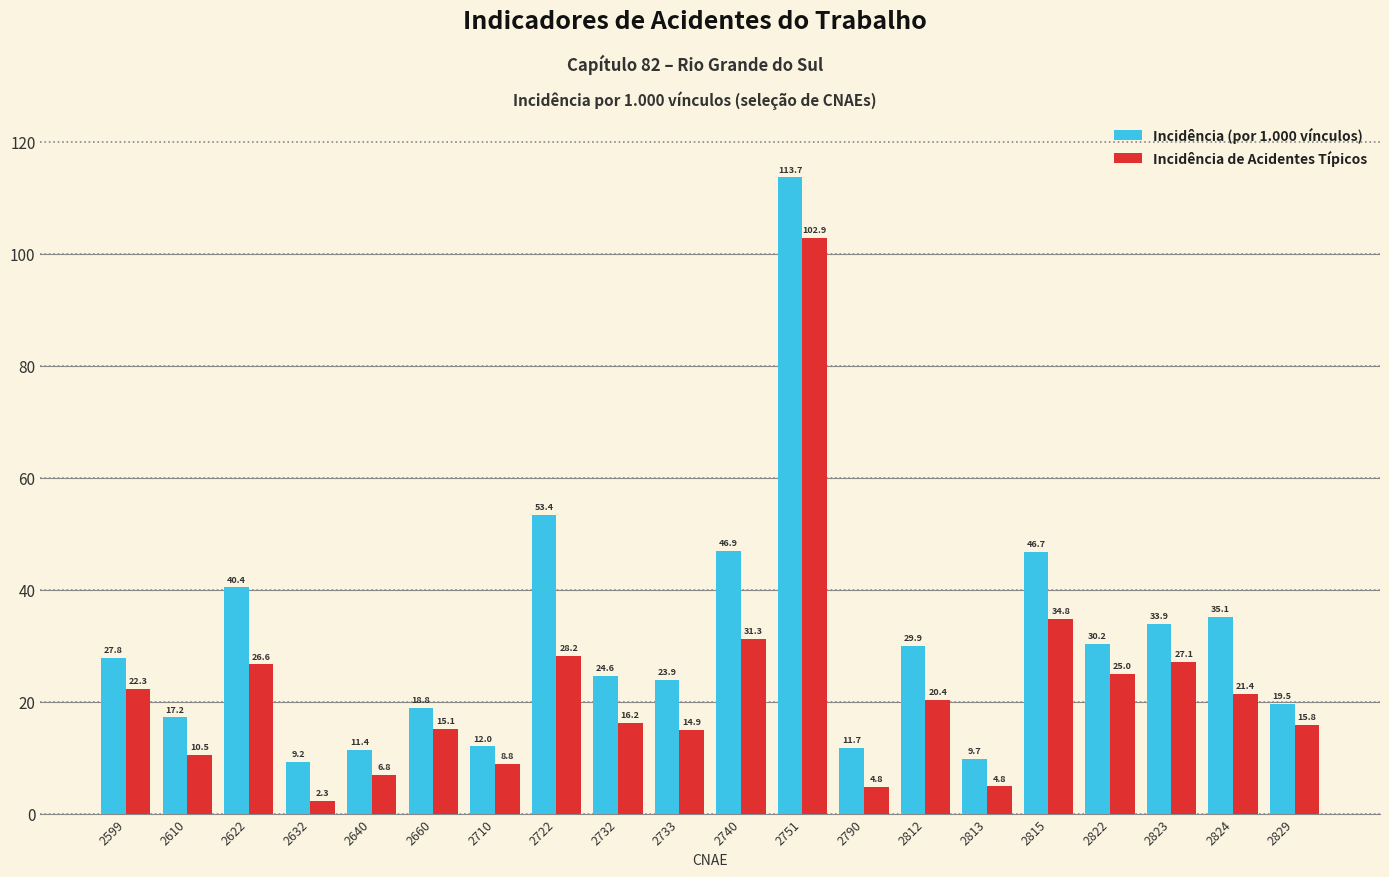

Does the chart contain stacked bars?

No